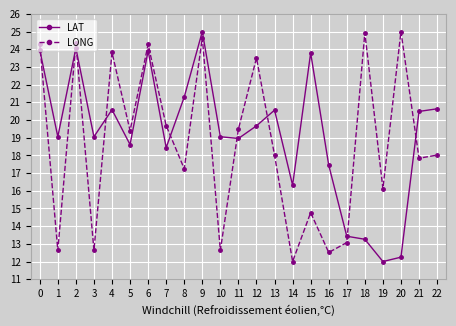

What is the approximate value of LONG at 16?

12.5